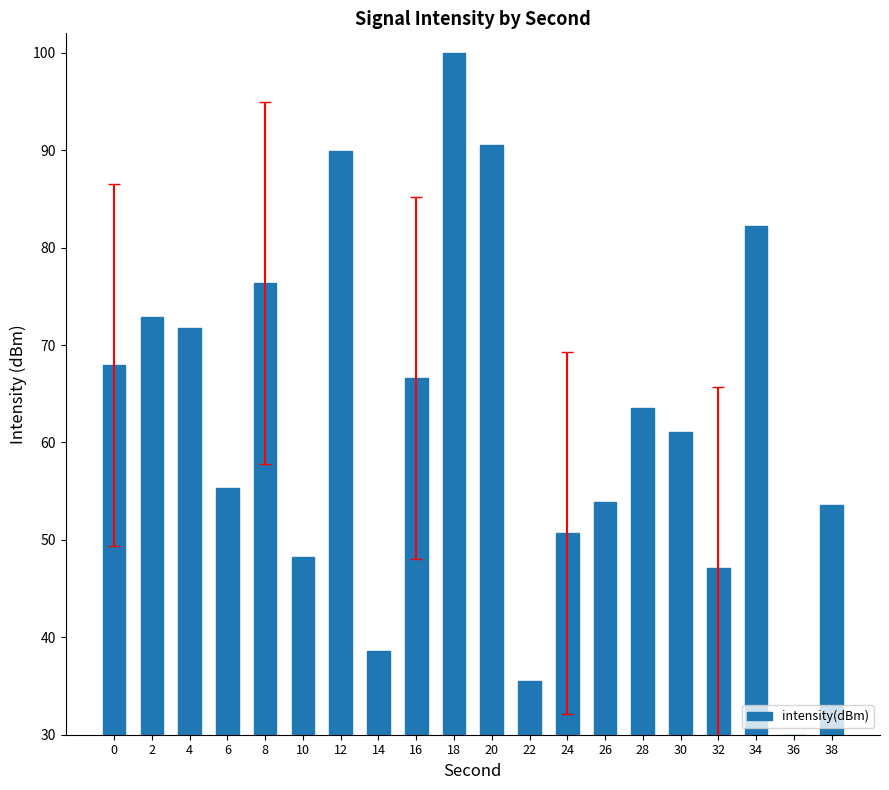

How many values exceed 63?

10